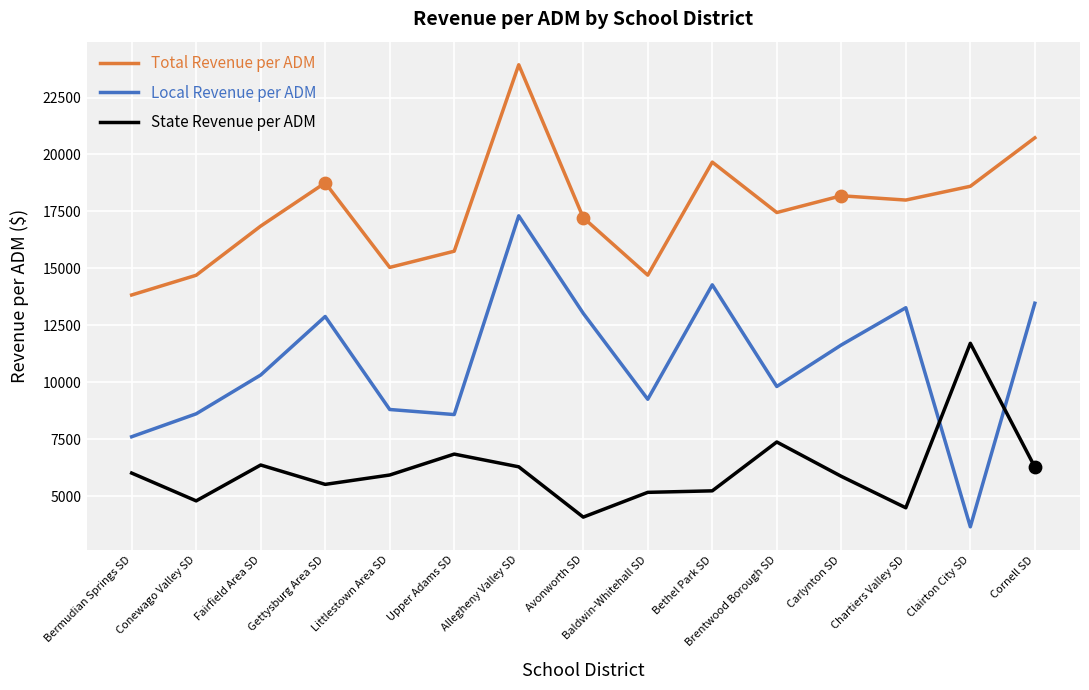

What is the difference between the highest and lowest values at Cornell SD?

14443.7